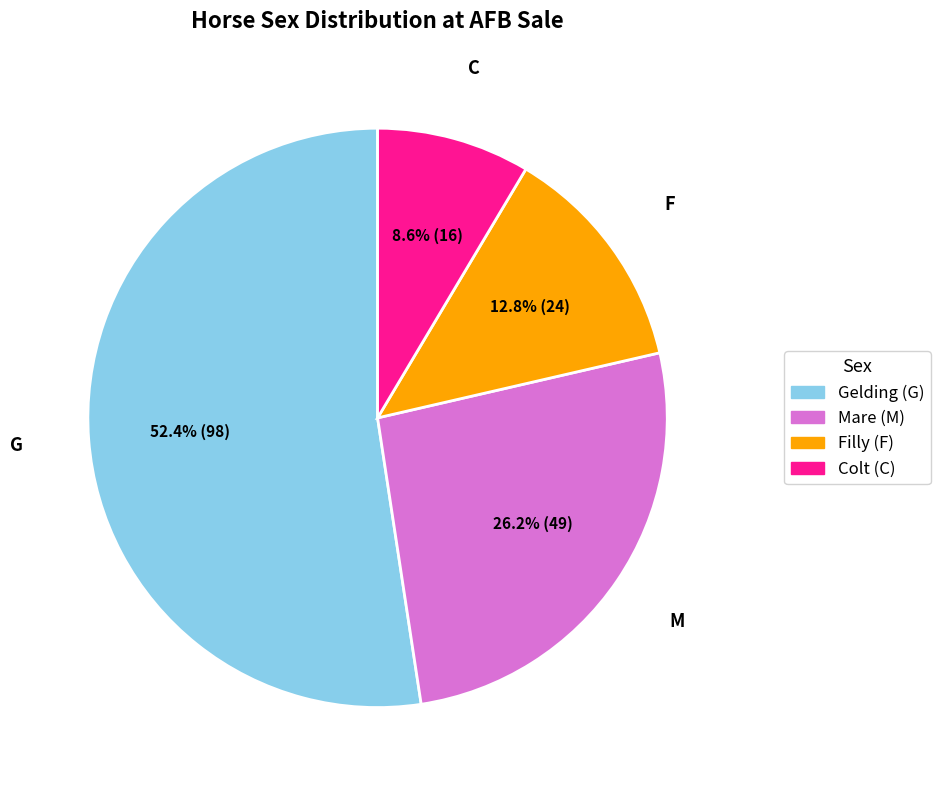

Does any single category account for the majority?

Yes